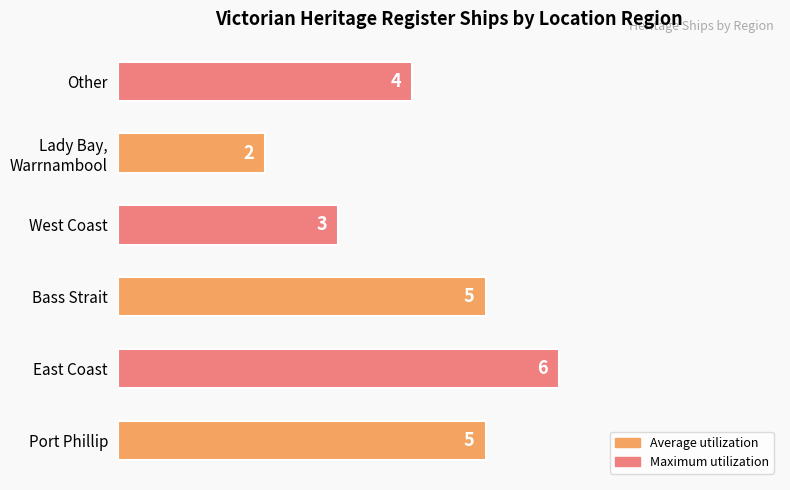

What is the maximum value shown in the chart?

6